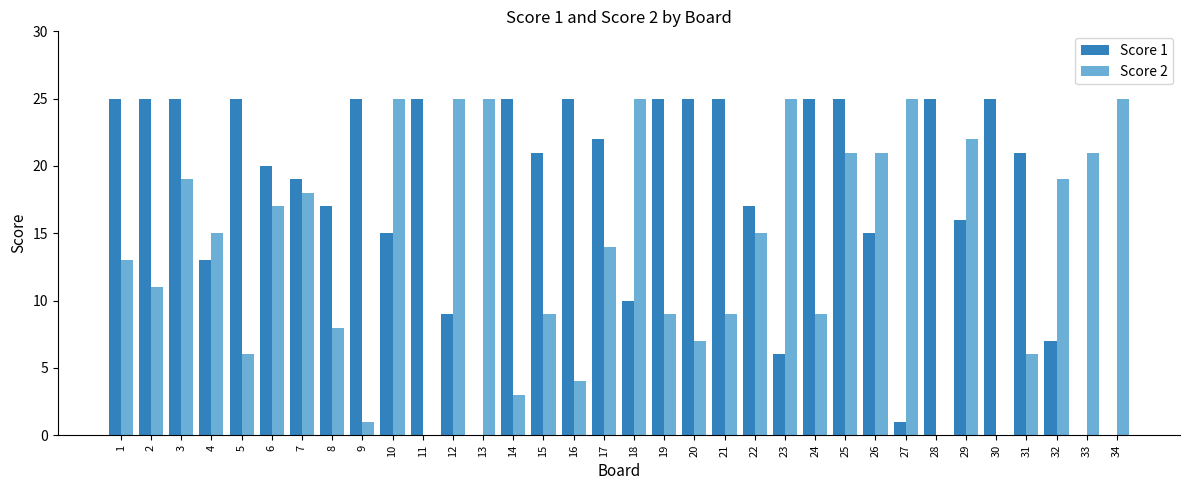

Are the bars grouped side by side (vs. stacked)?

Yes